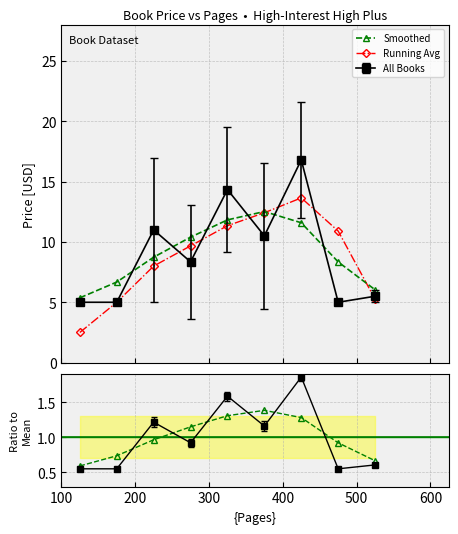

Does the chart have visible grid lines?

Yes